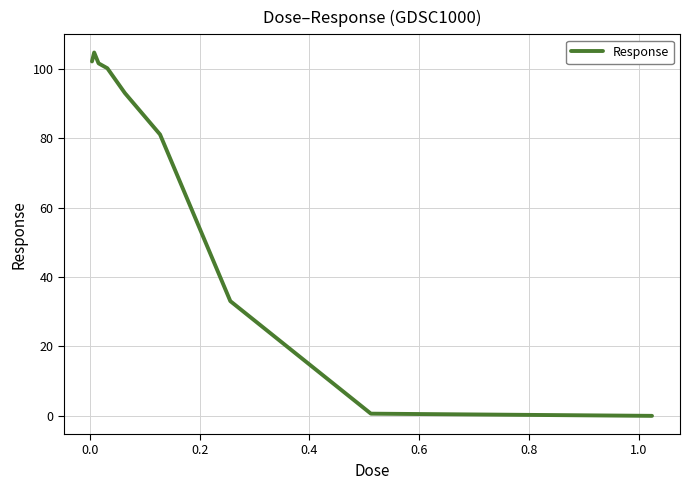

What is the difference between the maximum and minimum values?

104.7